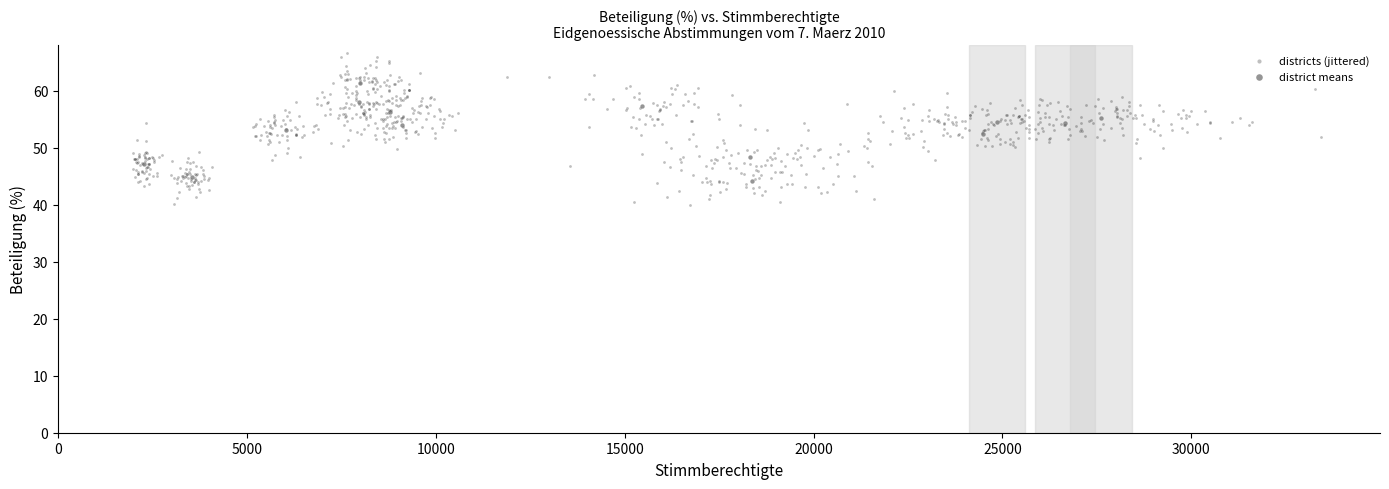

Which series reaches the maximum Y coordinate?

districts (jittered)